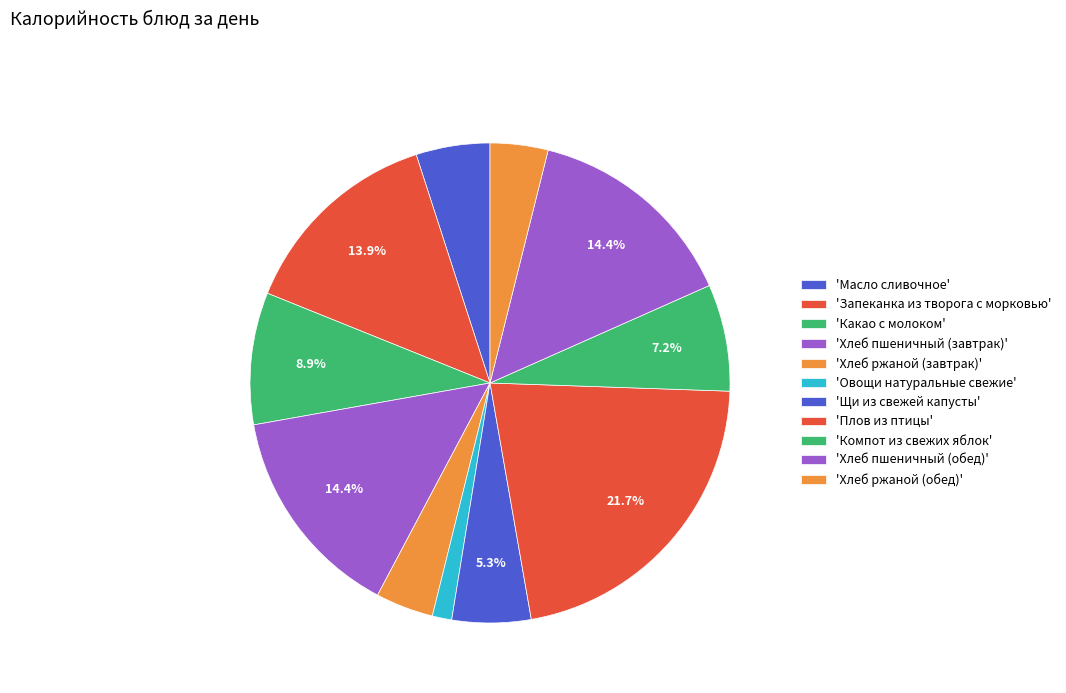

What is the smallest slice in the pie chart?

Овощи натуральные свежие